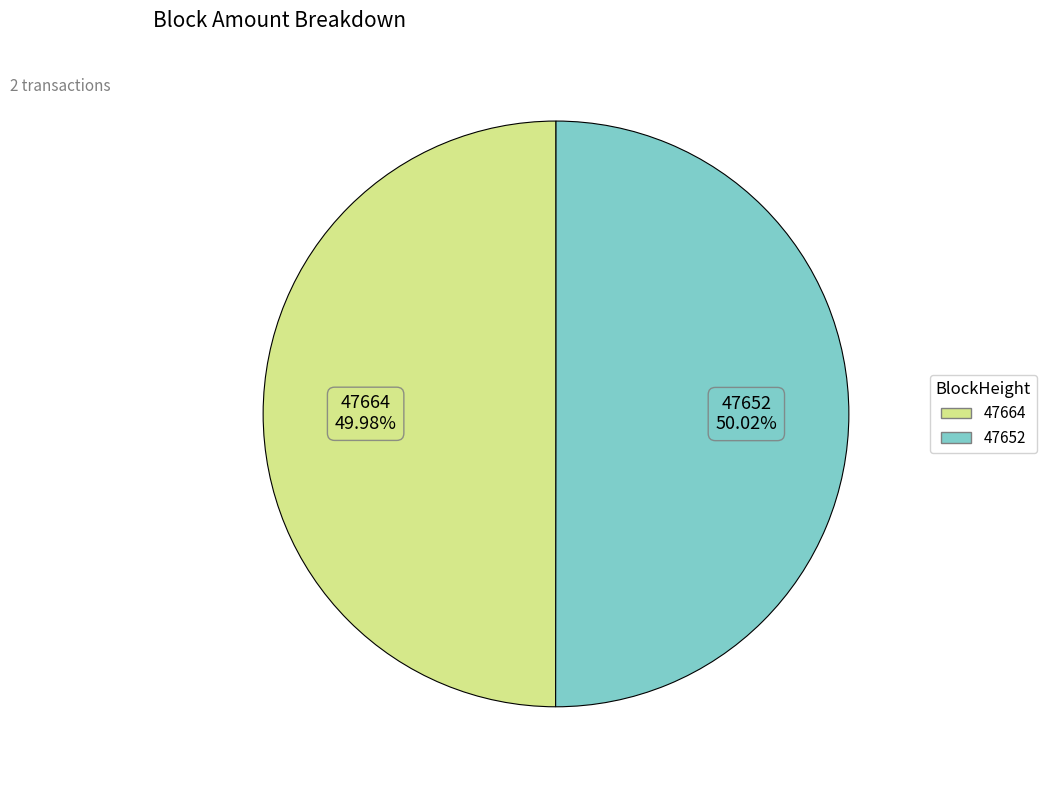

Count the number of slices in the pie.

2